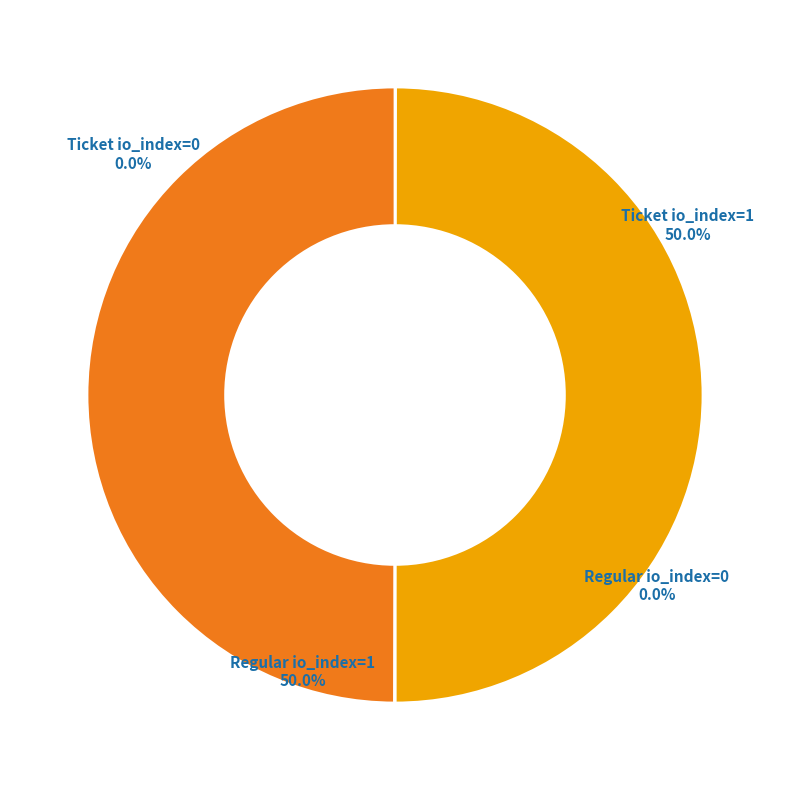

True or false: Ticket io_index=0 accounts for 1% of the total.

False